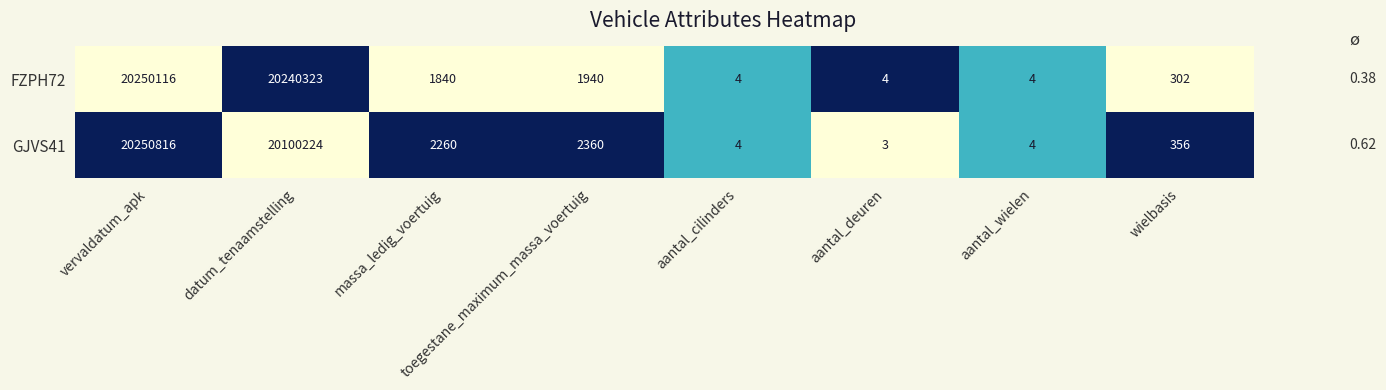

Rank the series at toegestane_maximum_massa_voertuig from lowest to highest value.

FZPH72, GJVS41